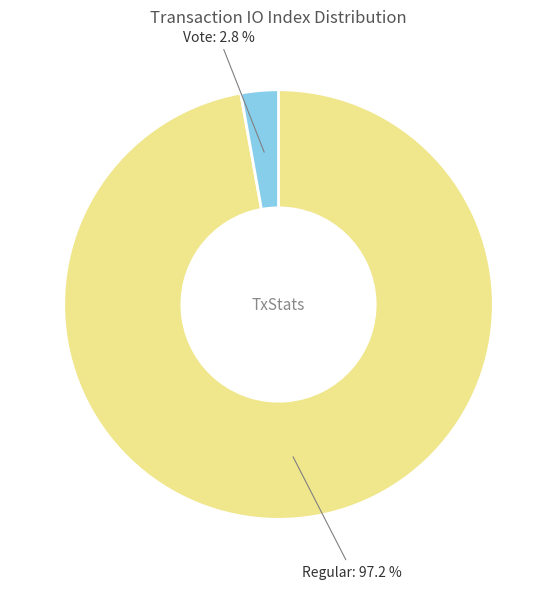

To the nearest percent, what is the difference between the Regular and Vote slice percentages?

94%